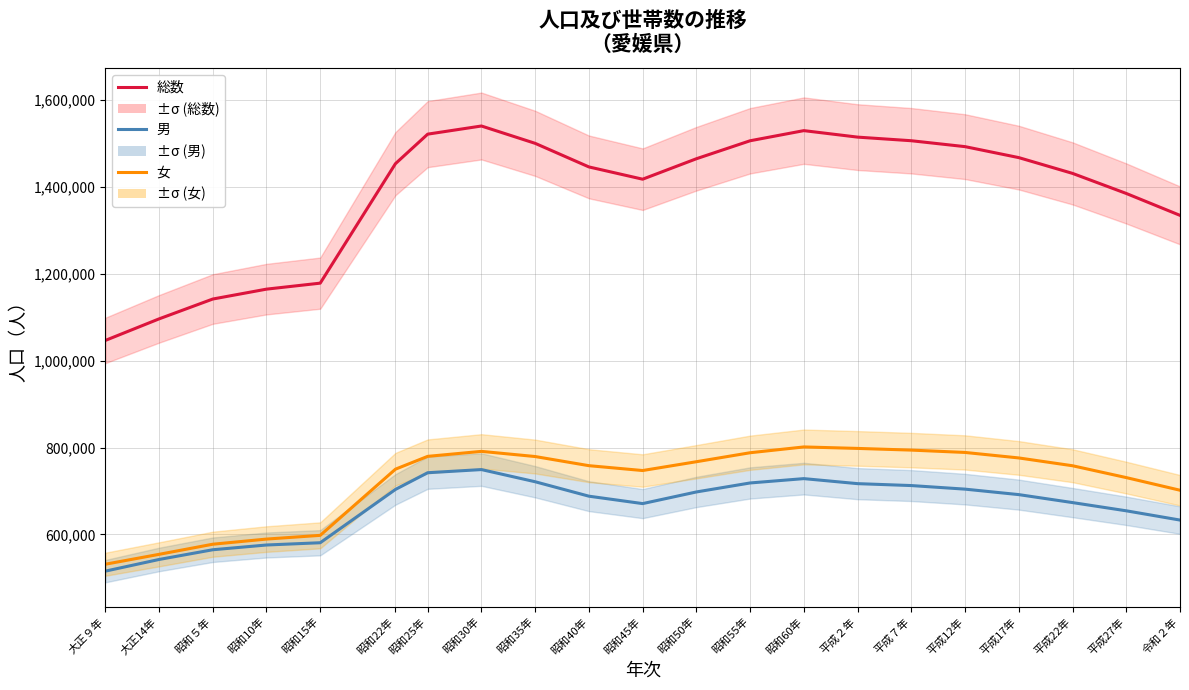

True or false: 女 and 総数 cross at least once.

False